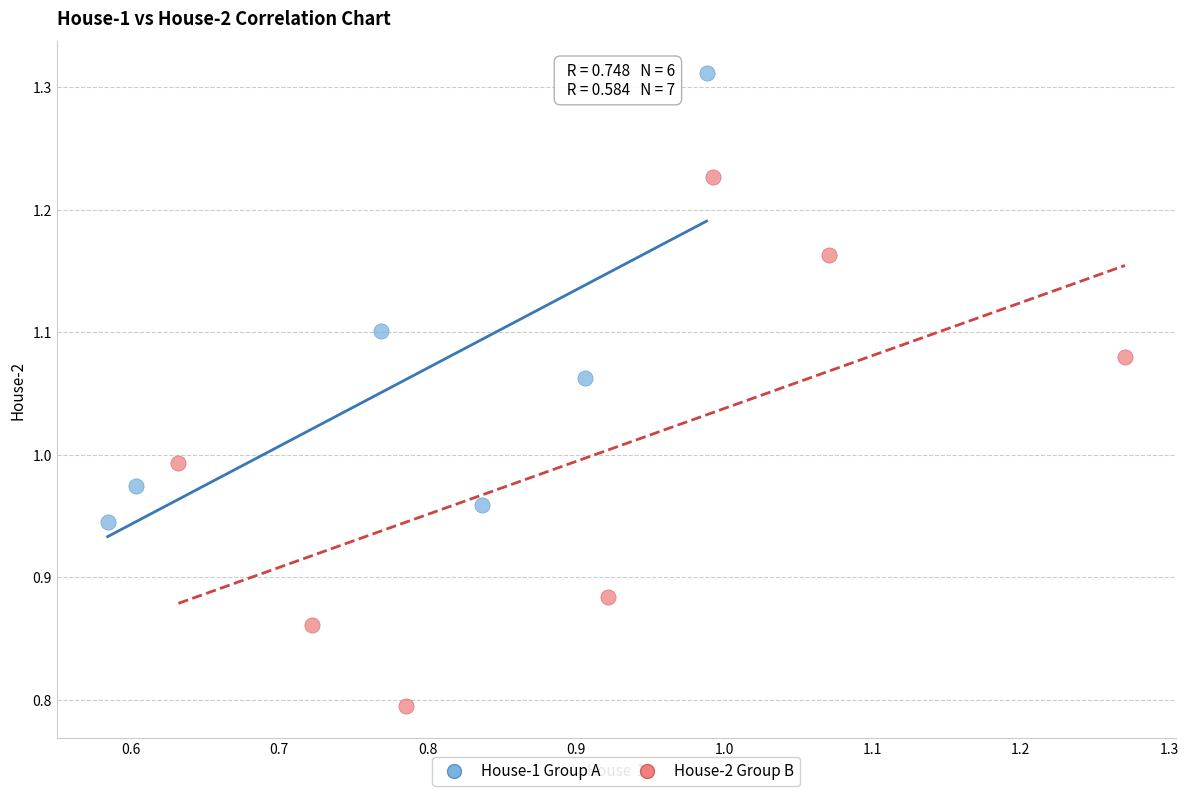

Which series has the largest Y range (max minus min)?

House-2 Group B